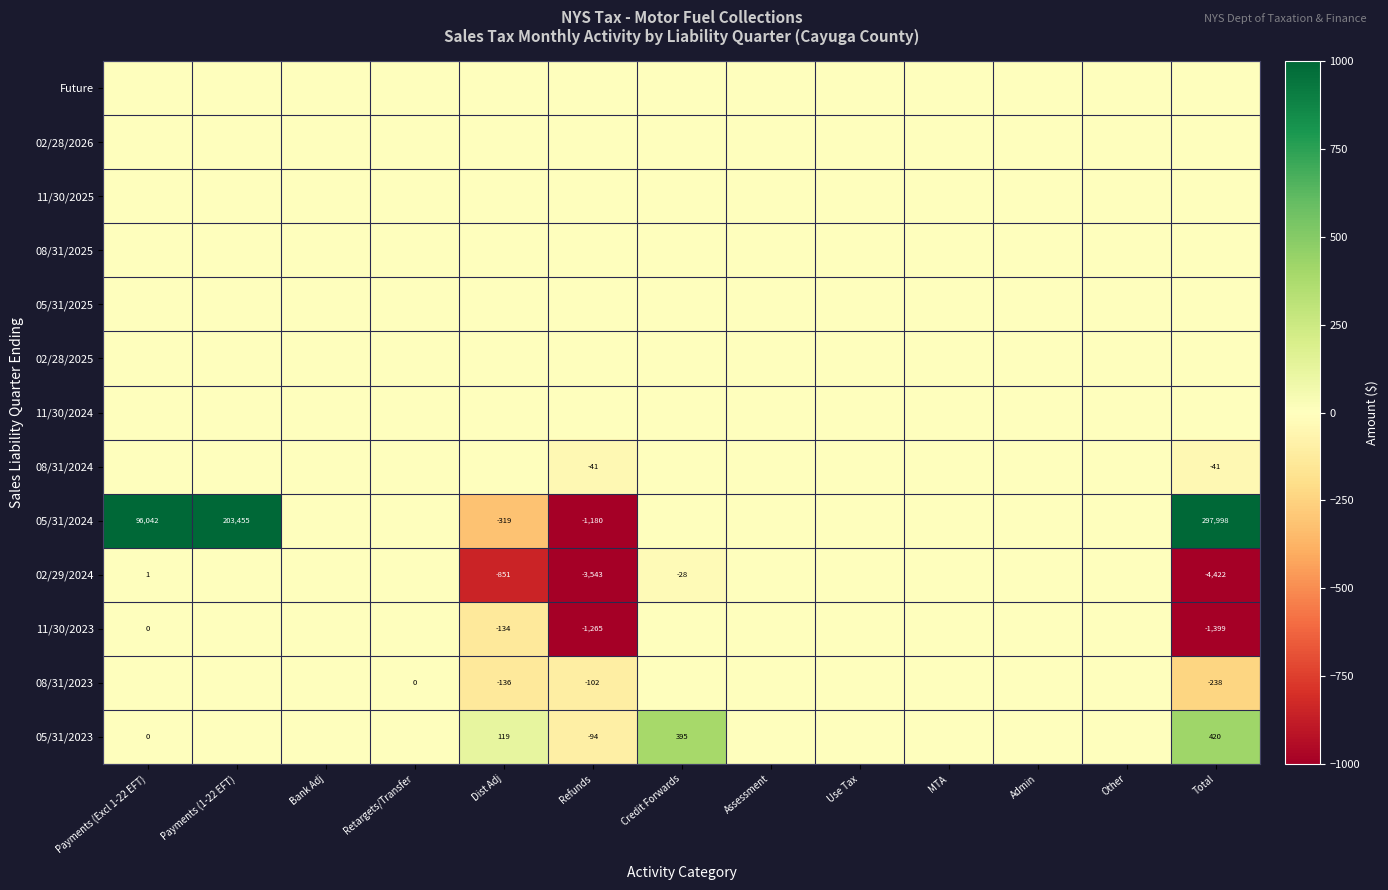

The 02/29/2024 series shows -4422 at Total. True or false?

True